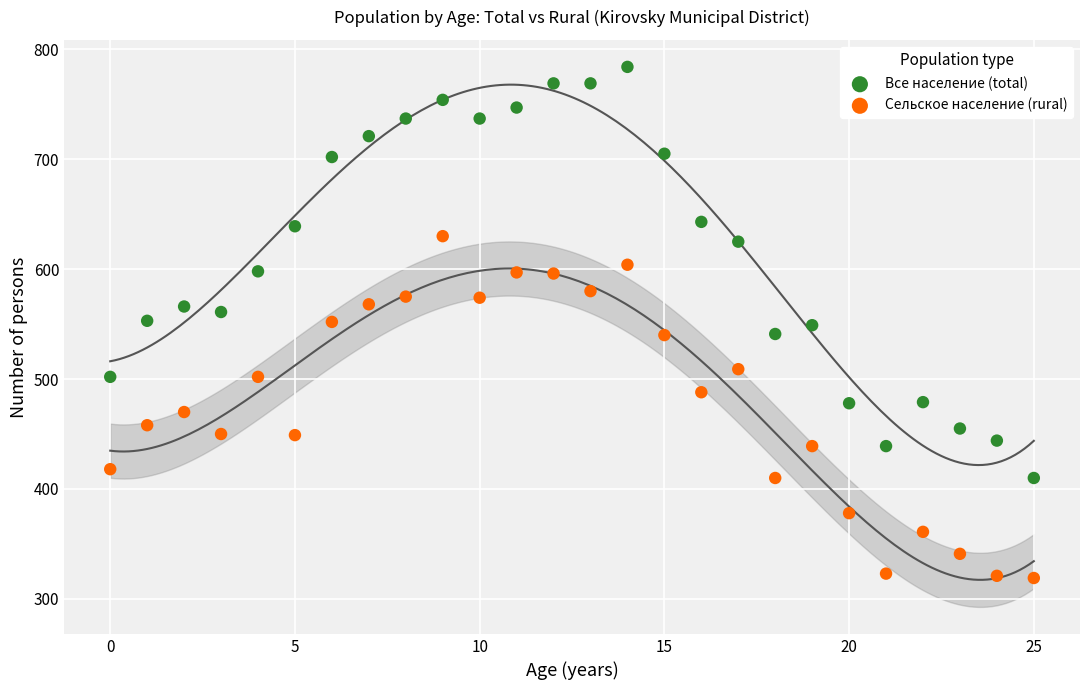

Which series reaches the maximum Y coordinate?

Все население (total)